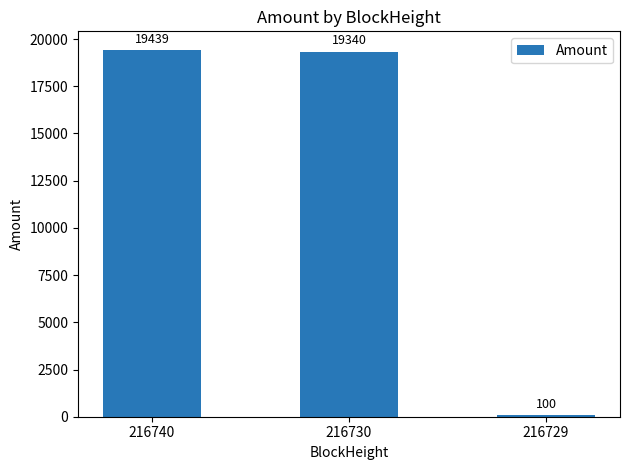

The chart shows a value of 25397.5 at 216740. True or false?

False